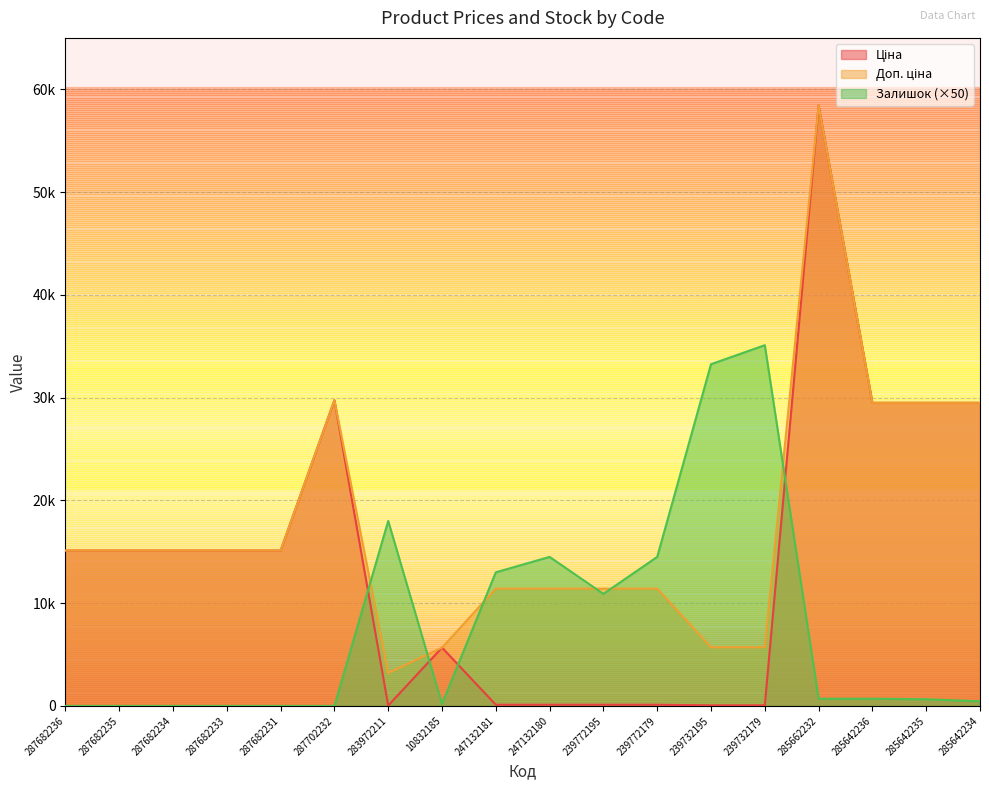

Which series has the largest total across all categories?

Доп. ціна